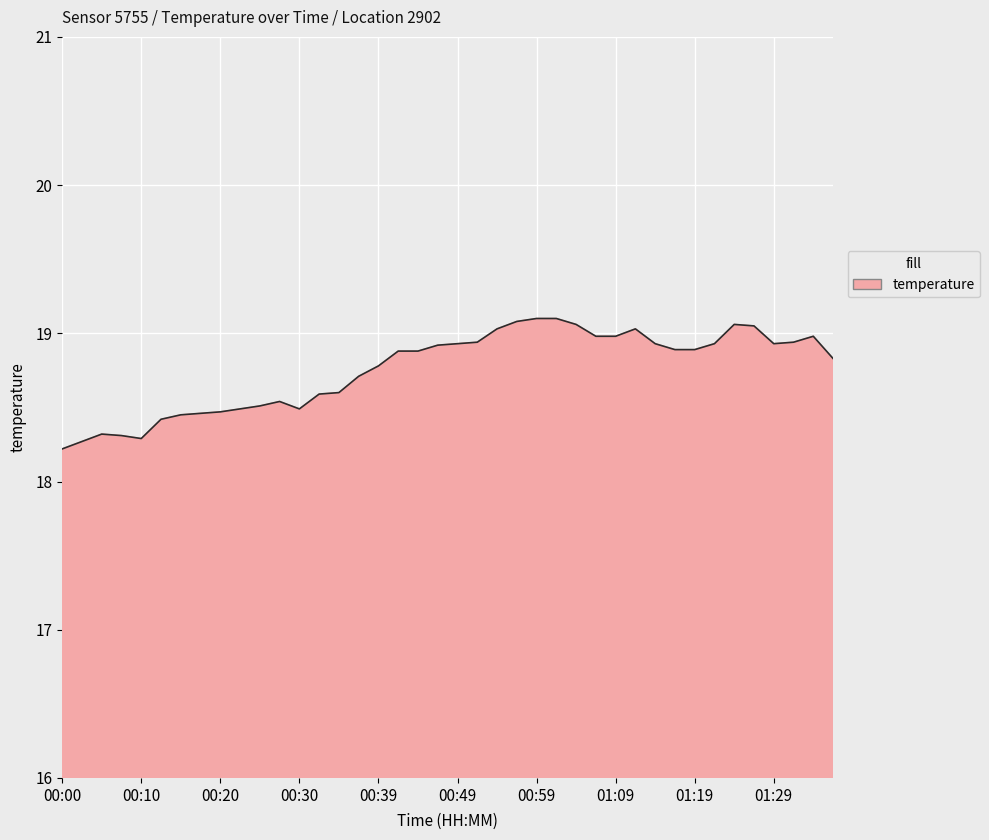

What is the minimum value shown in the chart?

18.2